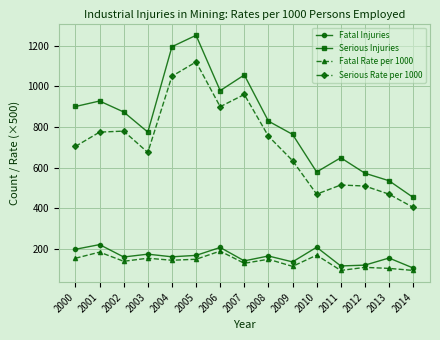

What are all the series names shown in the legend?

Fatal Injuries, Serious Injuries, Fatal Rate per 1000, Serious Rate per 1000